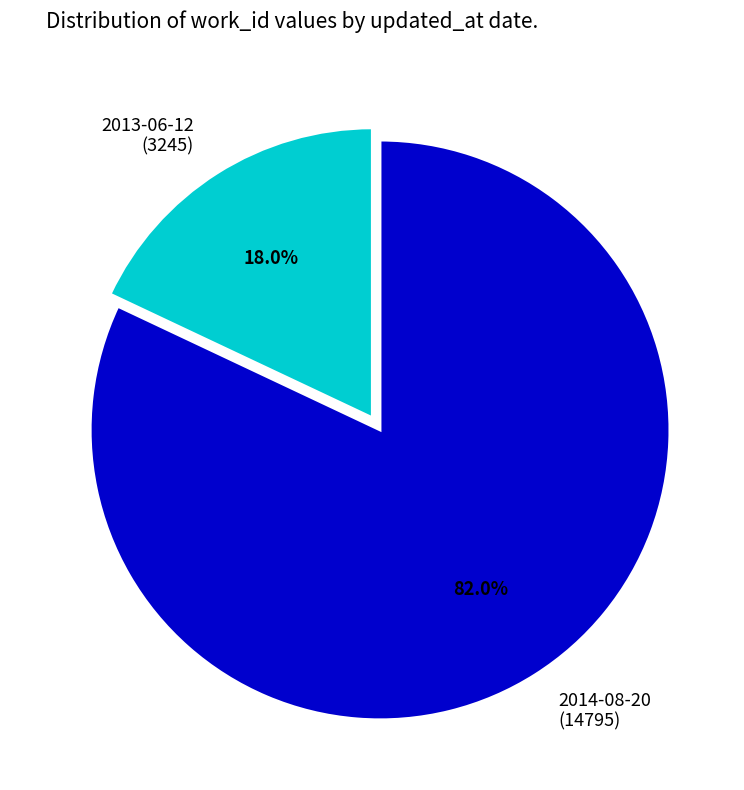

Is there a majority slice in this chart?

Yes